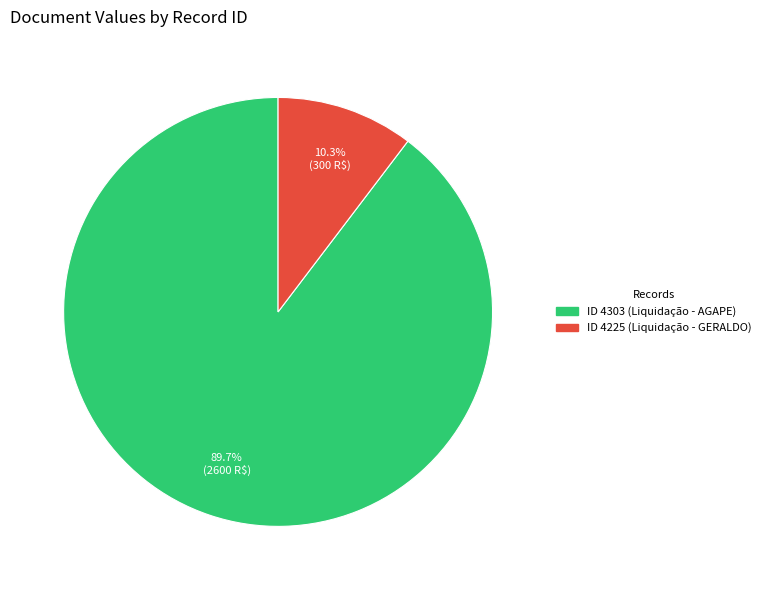

To the nearest percent, what is the difference between the largest and smallest slice percentages?

79%